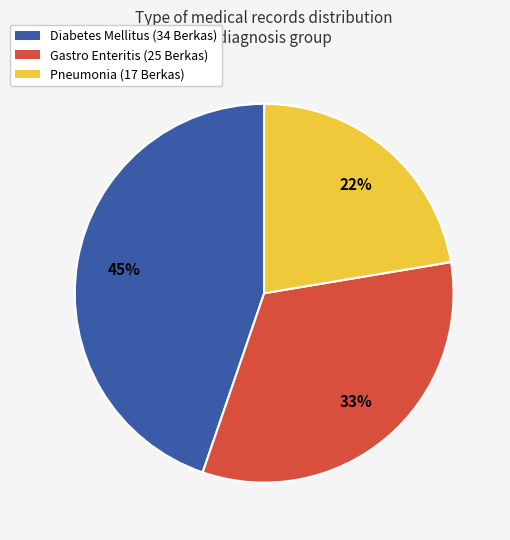

How many segments does this pie chart have?

3